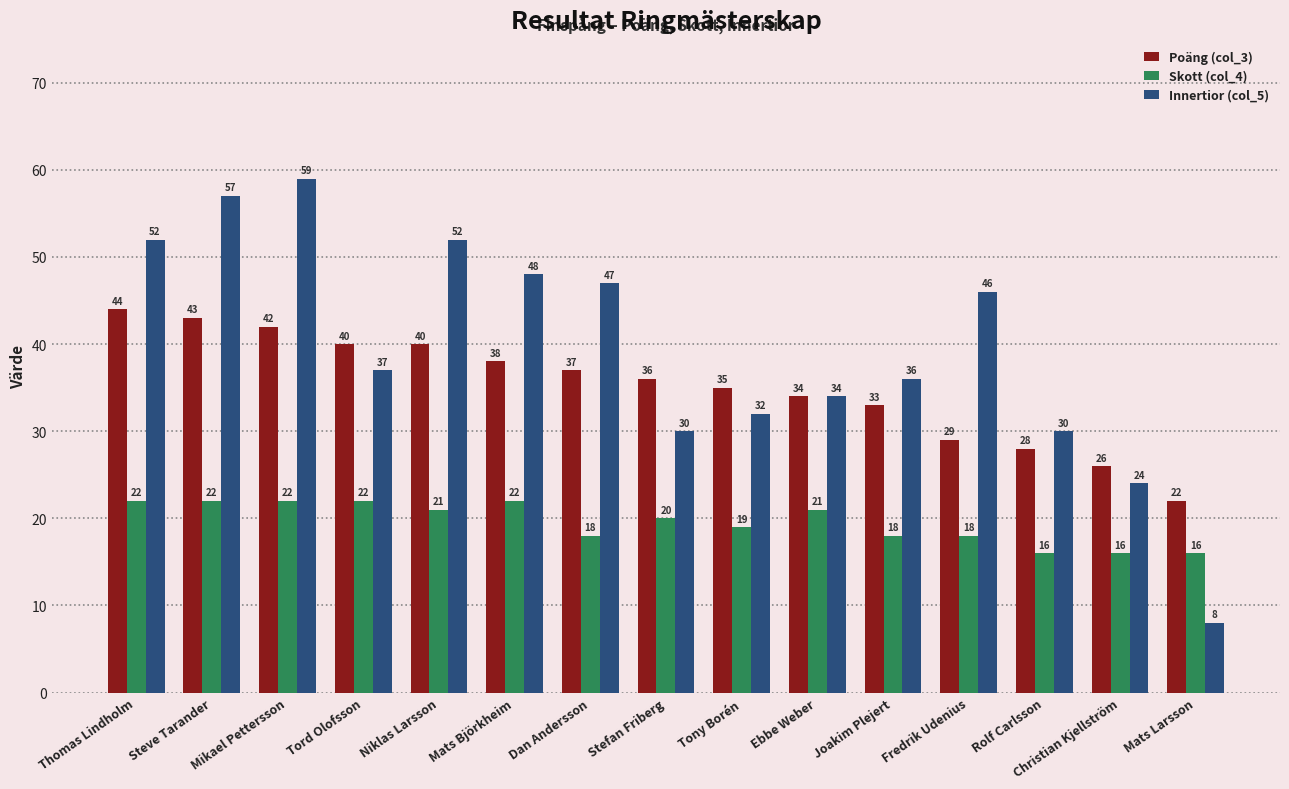

Which series has the widest spread of values?

Innertior (col_5)